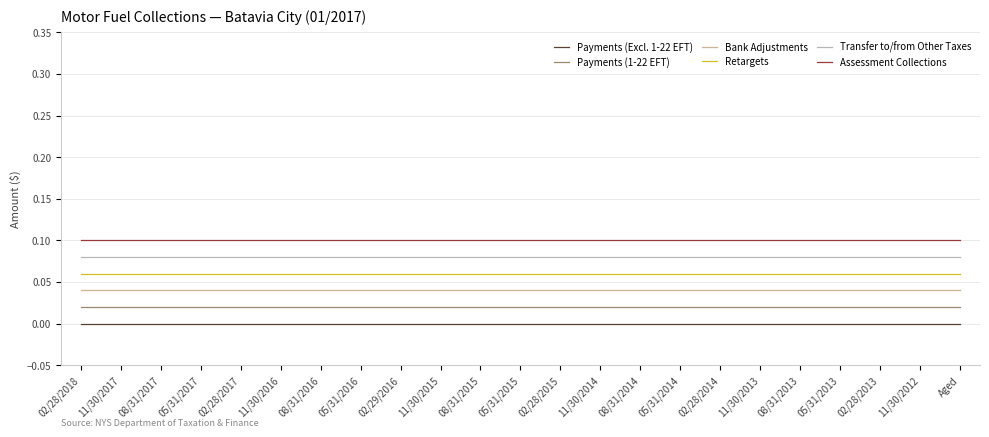

Rank the series by their maximum value, from lowest to highest.

Payments (Excl. 1-22 EFT), Payments (1-22 EFT), Bank Adjustments, Retargets, Transfer to/from Other Taxes, Assessment Collections